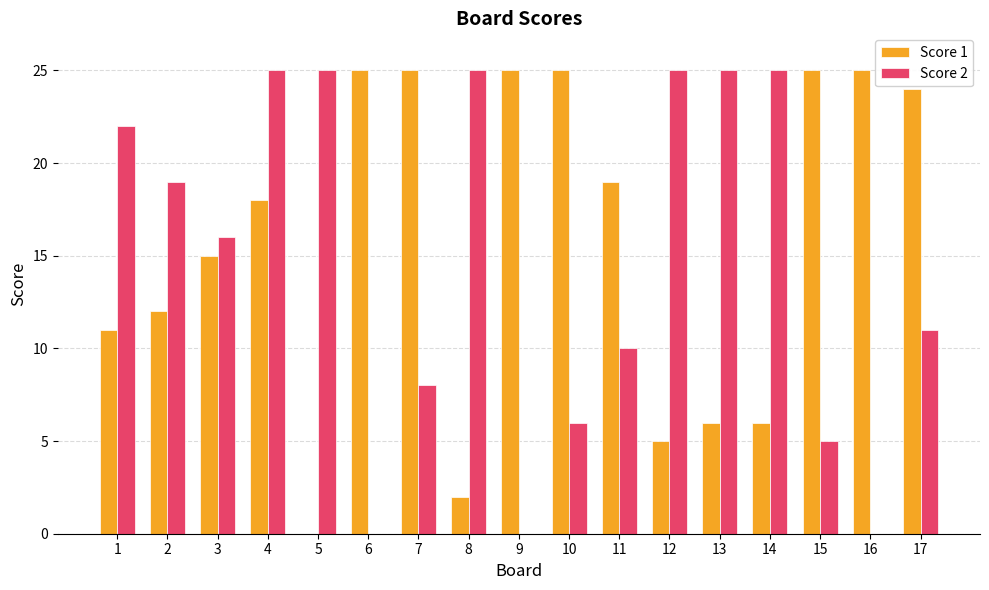

What is the maximum value shown in the chart?

25